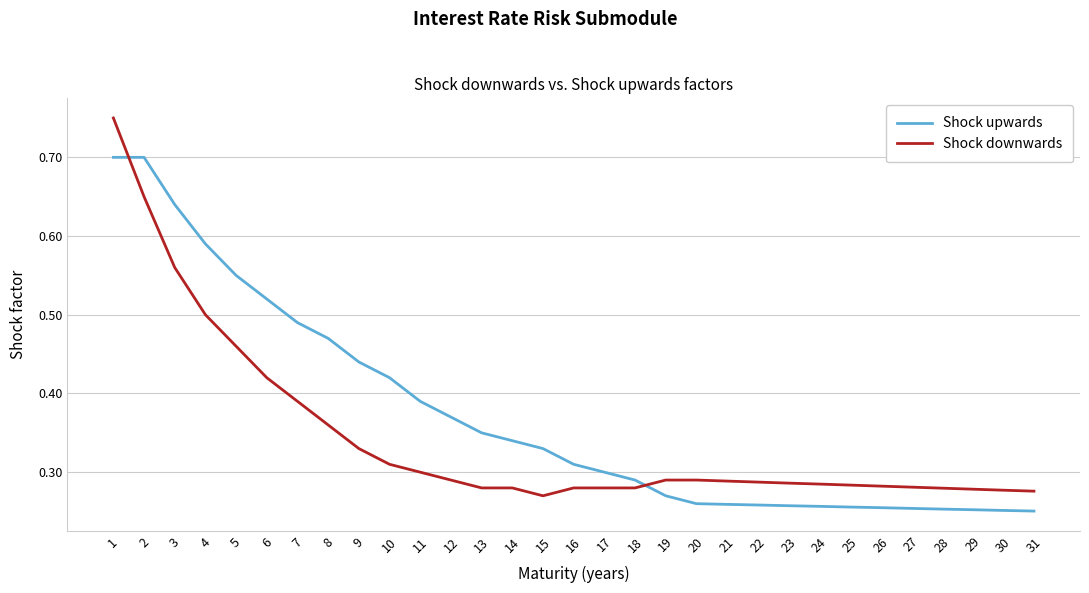

How many intersections are there between Shock downwards and Shock upwards?

2